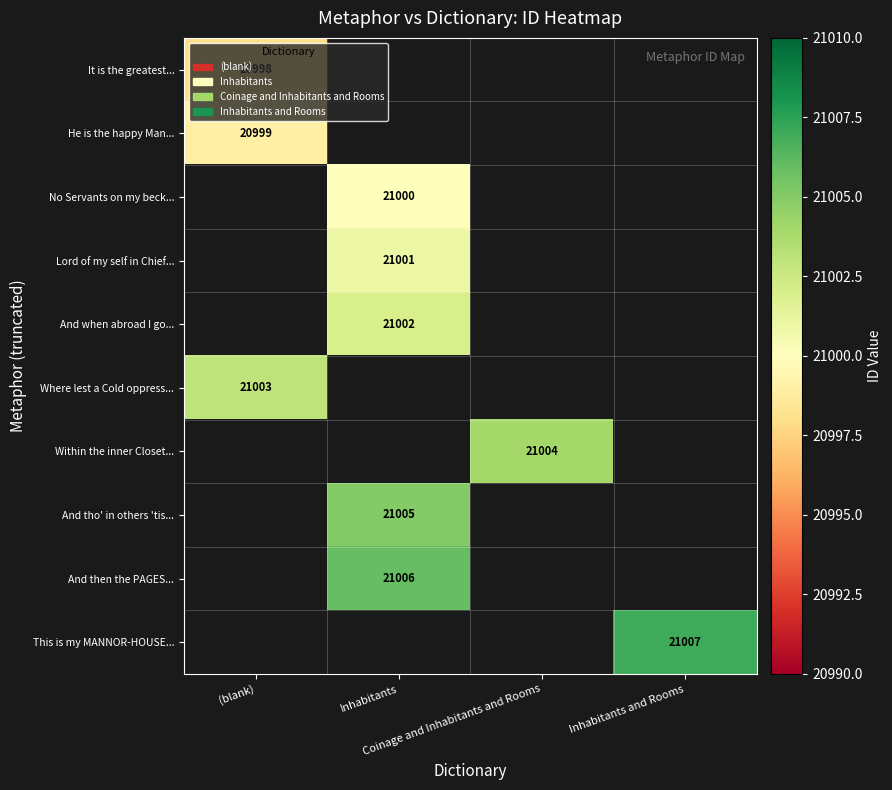

What is the smallest value displayed?

20998.0